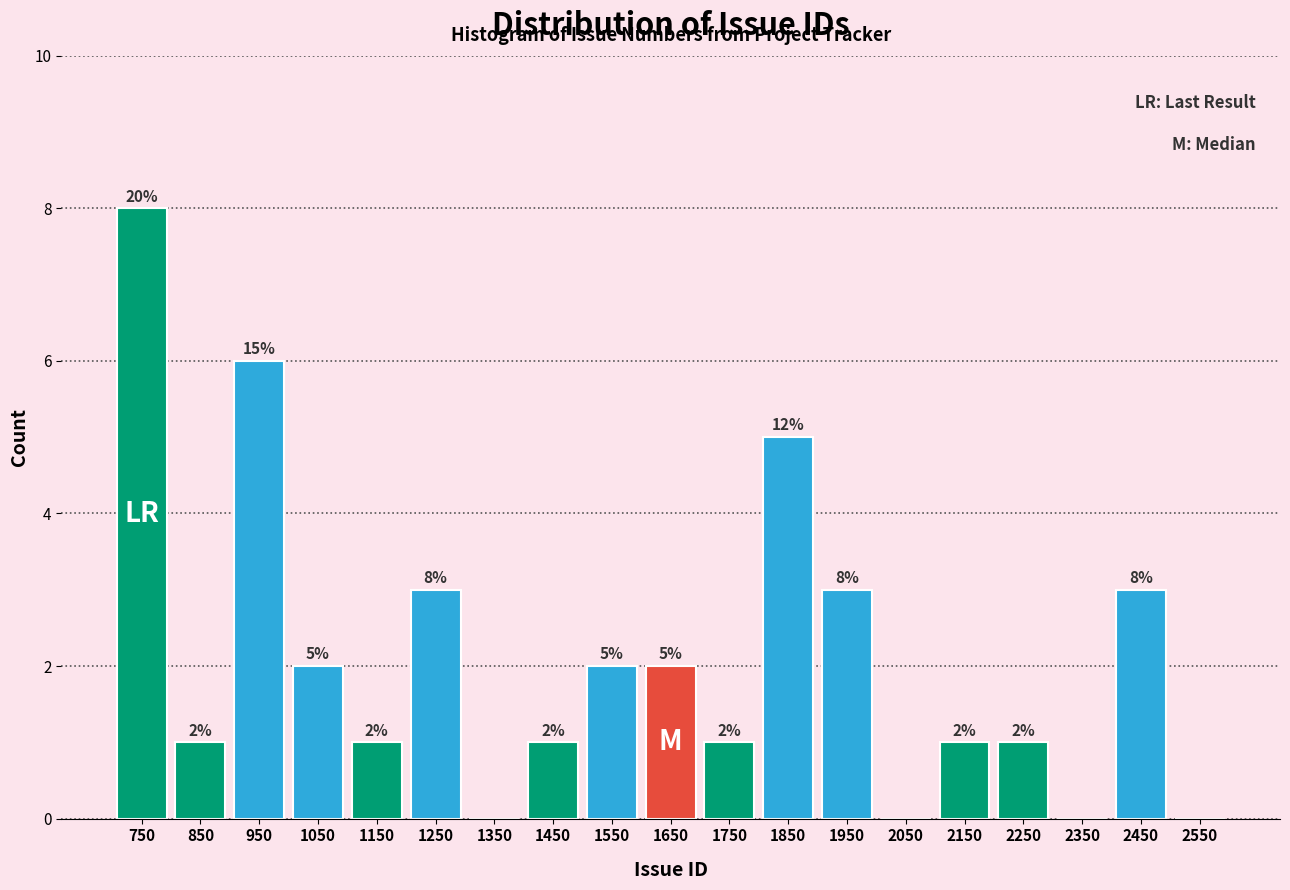

Which range on the x-axis has the tallest bar?

700 to 800